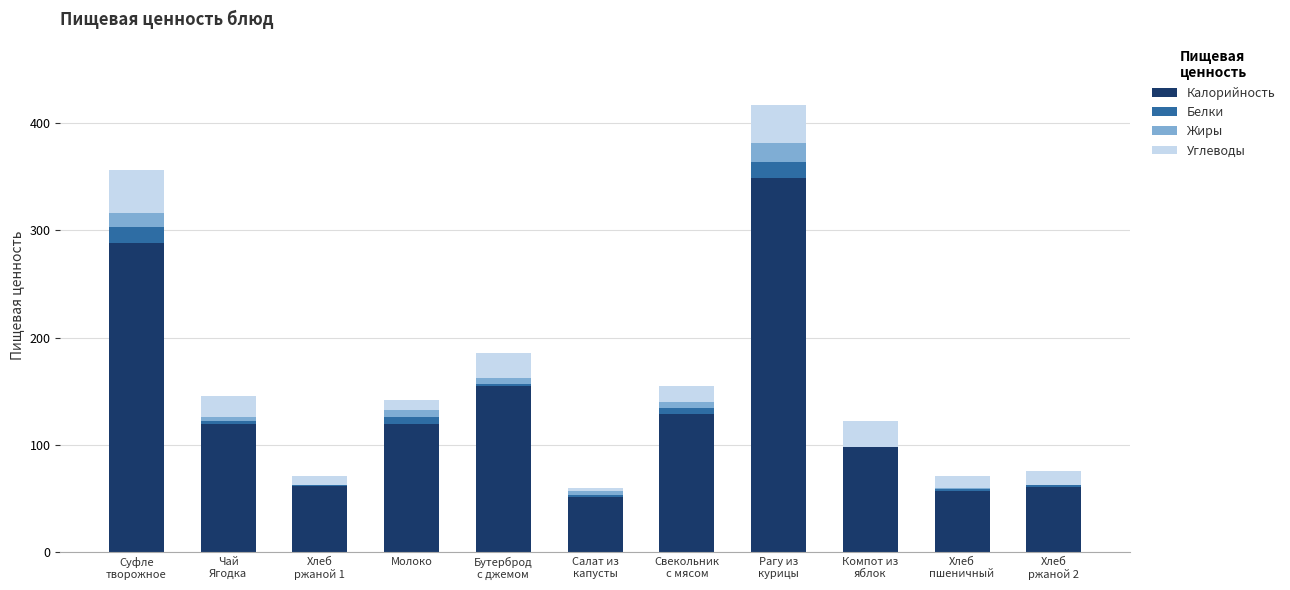

The value of Калорийность at Молоко is 120.0. True or false?

True